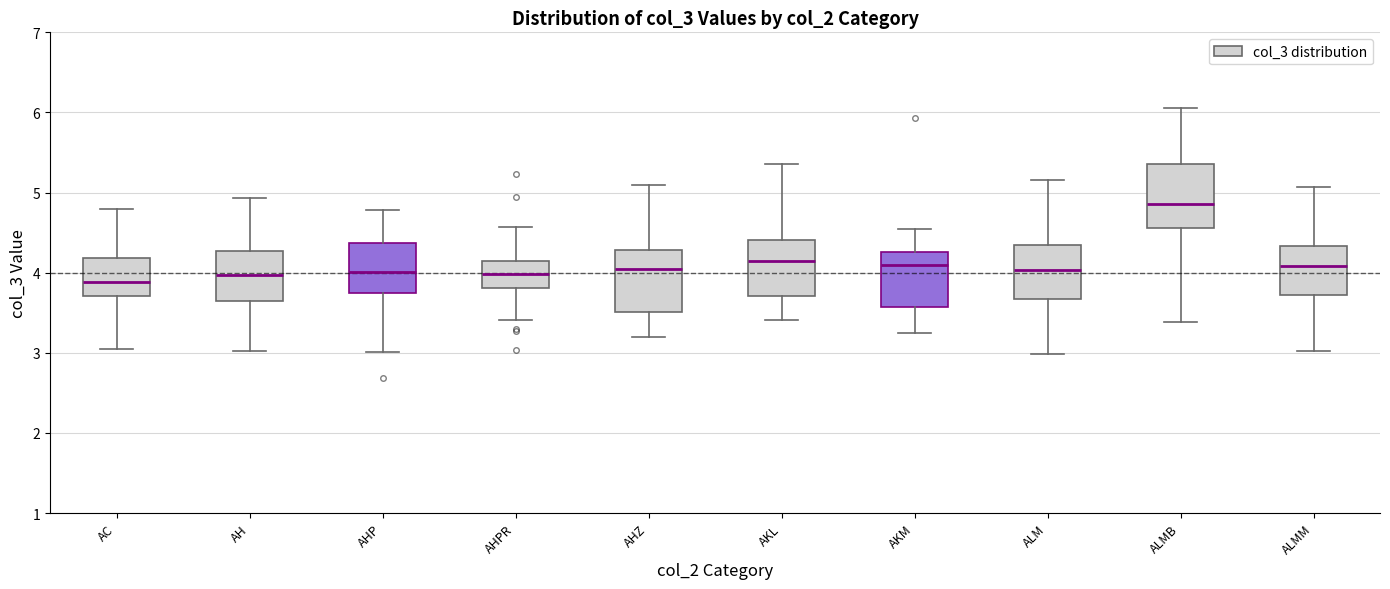

Reading left to right, transcribe this box plot: for each box, give where its median line is, the range the box spans, and where its two whiskers end, as read against the y-axis. The values are not printed on the chart, so give them approximately, as read against the axis.

AC: median 3.9, box 3.7 to 4.2, whiskers 3.0 to 4.8
AH: median 4.0, box 3.6 to 4.3, whiskers 3.0 to 4.9
AHP: median 4.0, box 3.7 to 4.4, whiskers 3.0 to 4.8
AHPR: median 4.0, box 3.8 to 4.1, whiskers 3.4 to 4.6
AHZ: median 4.0, box 3.5 to 4.3, whiskers 3.2 to 5.1
AKL: median 4.1, box 3.7 to 4.4, whiskers 3.4 to 5.4
AKM: median 4.1, box 3.6 to 4.3, whiskers 3.2 to 4.5
ALM: median 4.0, box 3.7 to 4.3, whiskers 3.0 to 5.2
ALMB: median 4.9, box 4.6 to 5.4, whiskers 3.4 to 6.1
ALMM: median 4.1, box 3.7 to 4.3, whiskers 3.0 to 5.1